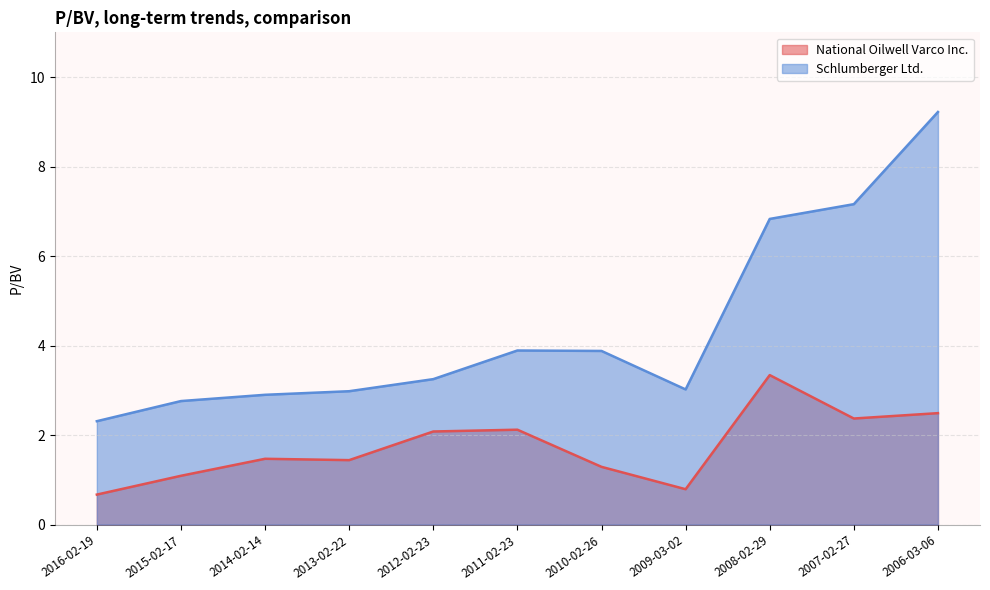

At which category does Schlumberger Ltd. reach its first local peak?

2011-02-23